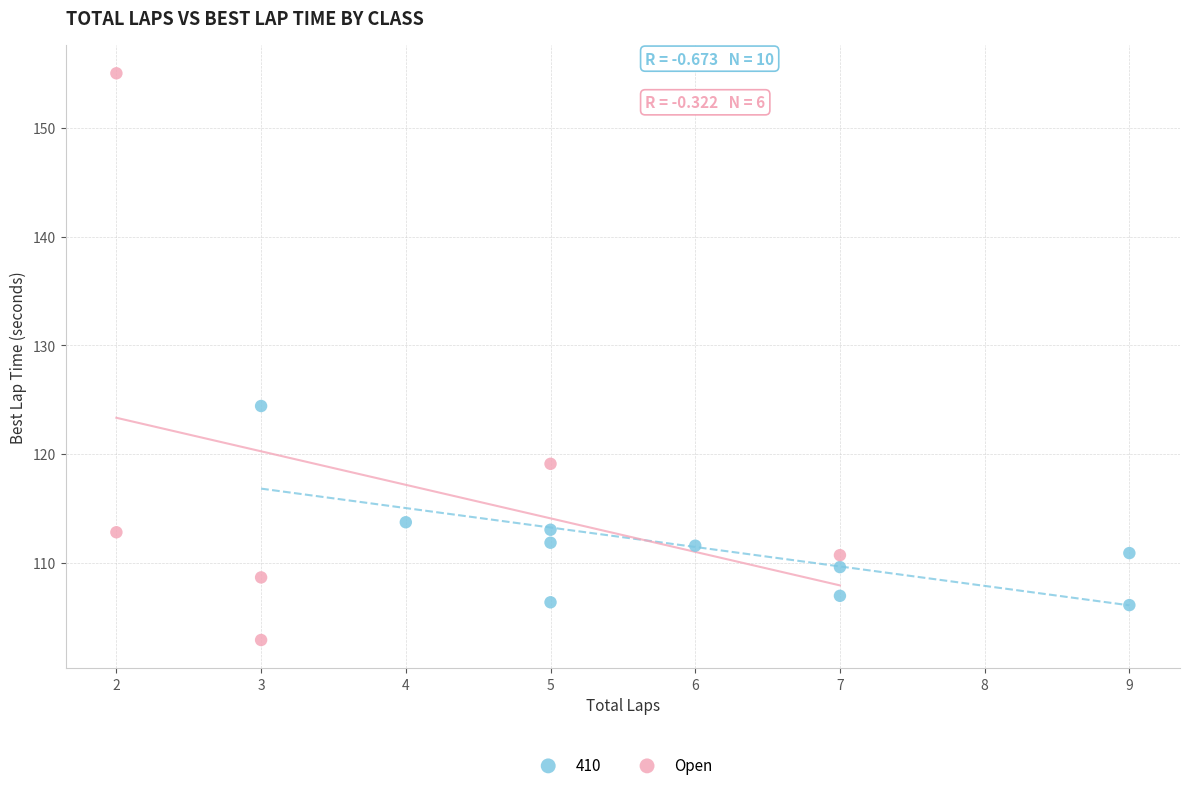

Which series has the widest spread of Y values?

Open